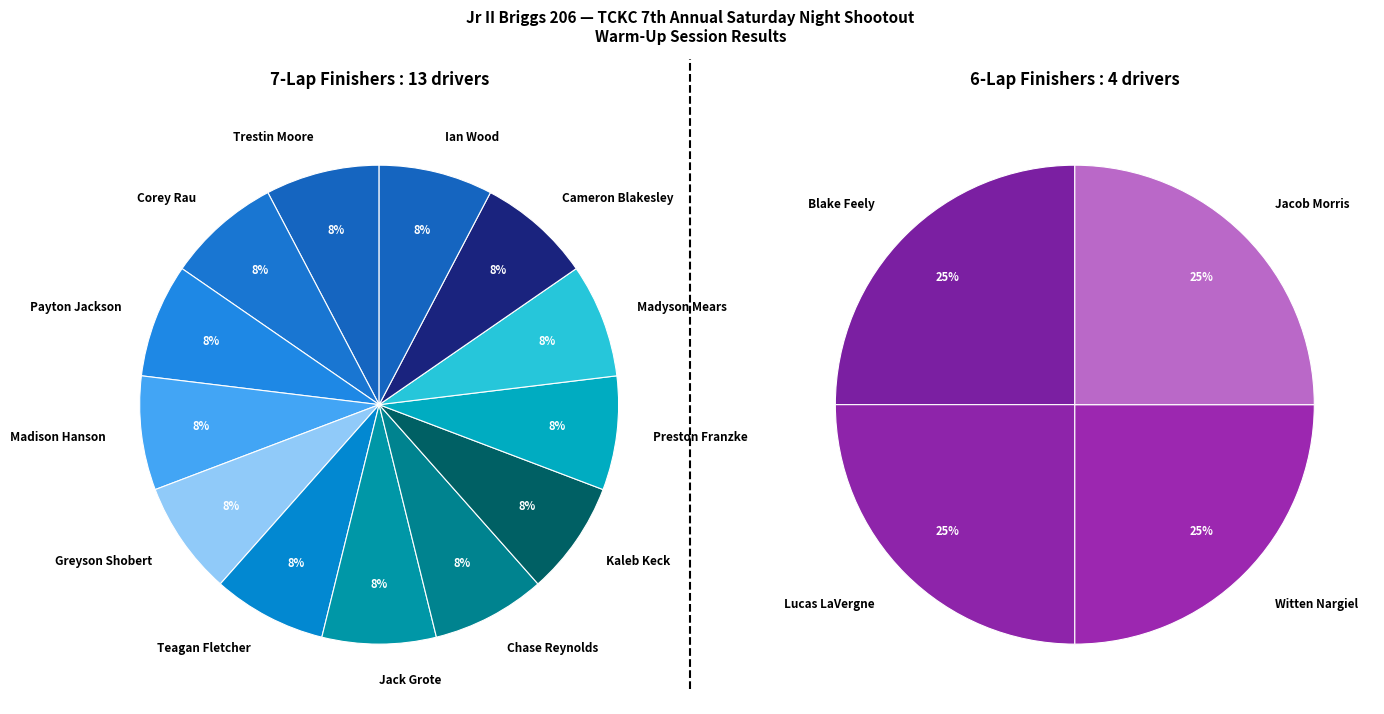

Count the number of slices in the pie.

17